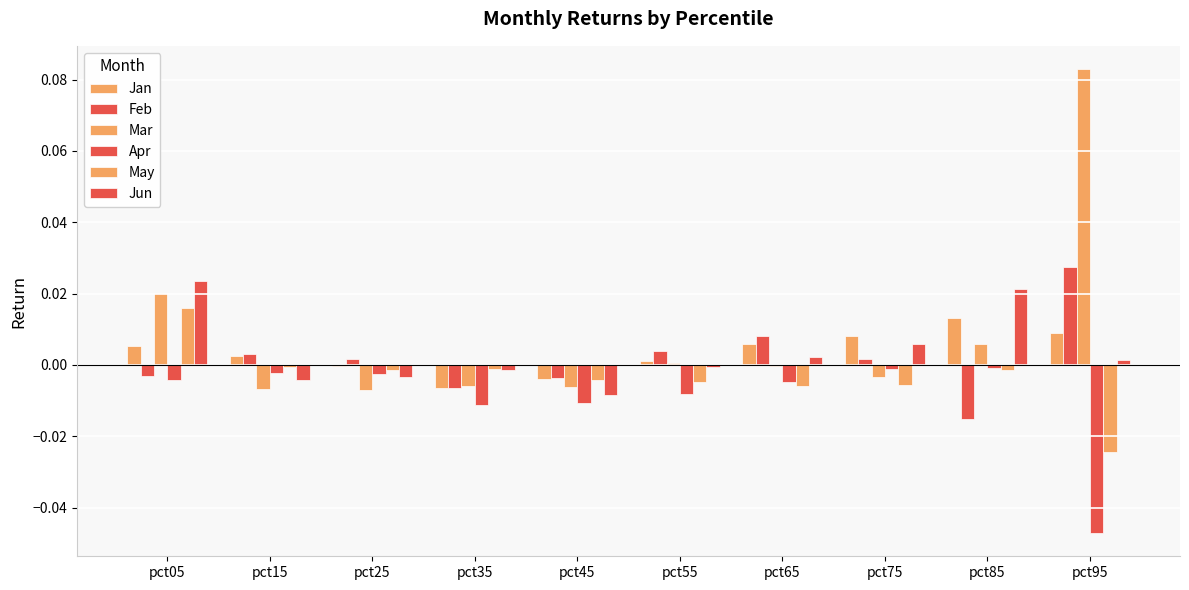

How many groups of bars are there?

10